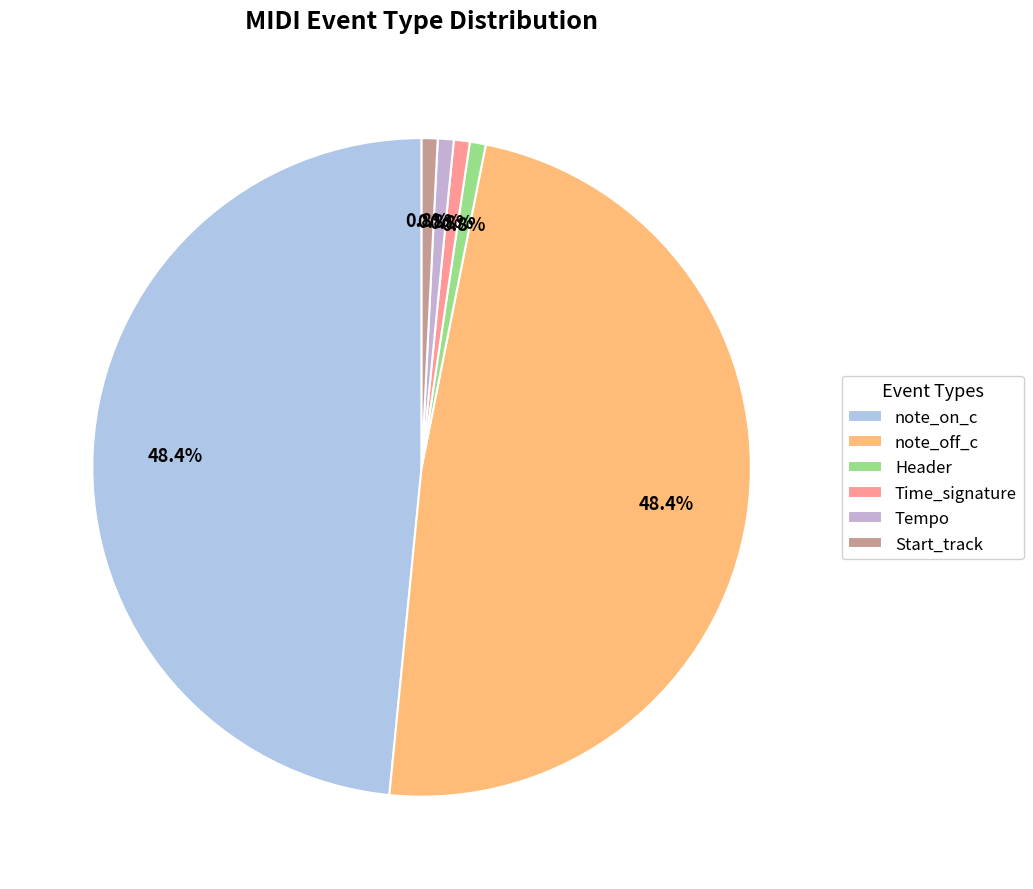

Count the number of slices in the pie.

6